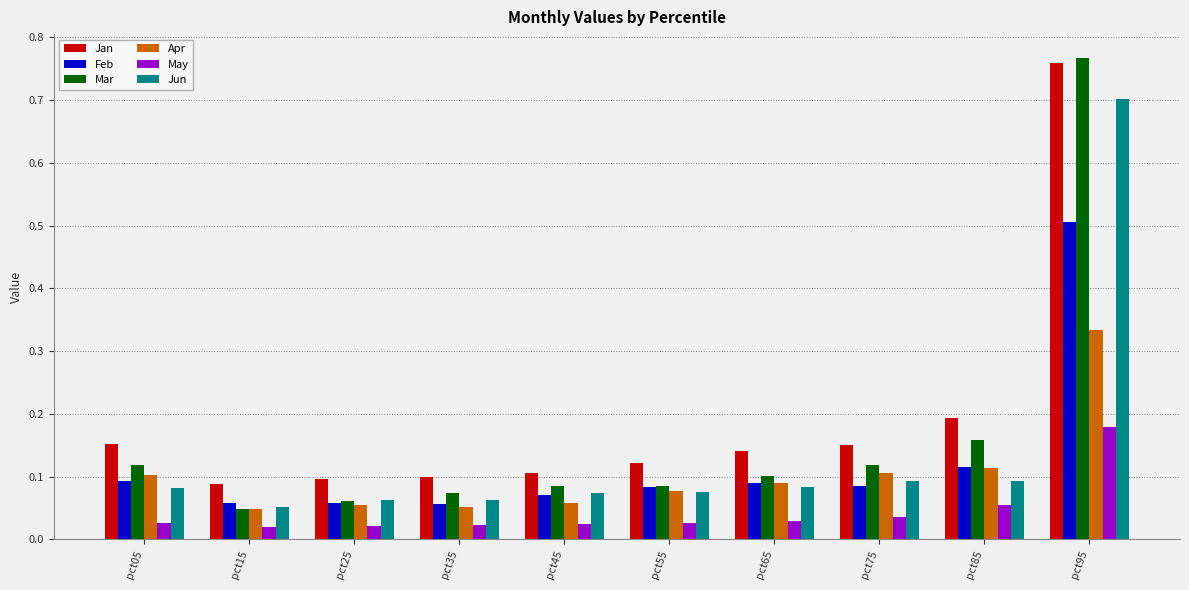

Are the bars grouped side by side (vs. stacked)?

Yes